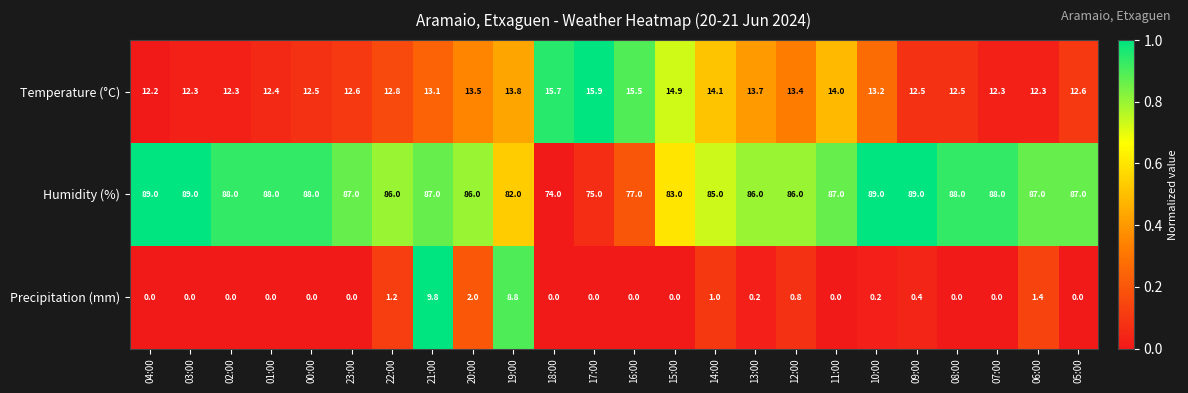

What is the difference between the second highest and second lowest values in the Temperature (°C) series?

3.4